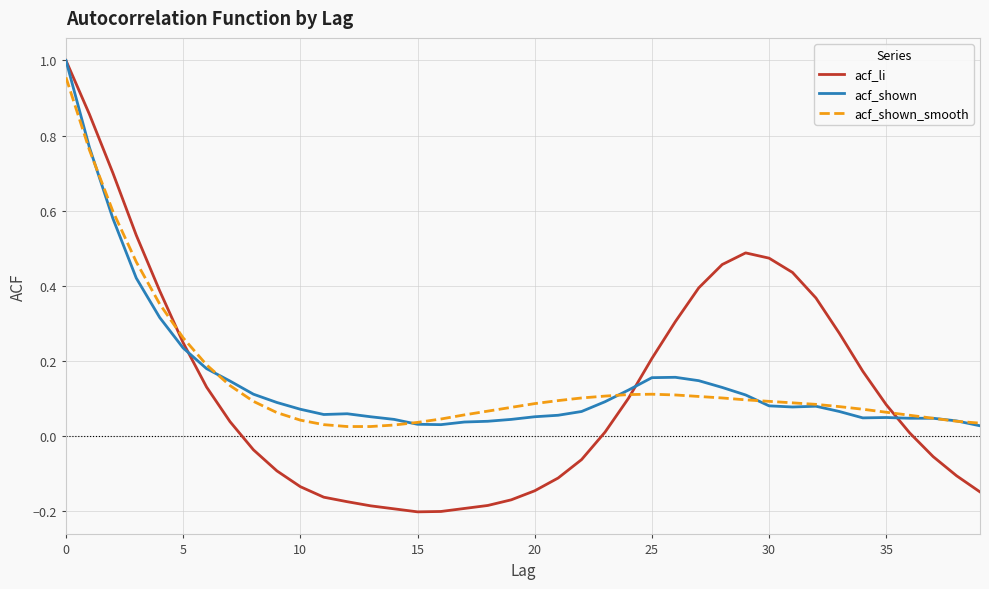

Which series has the widest spread of values?

acf_li